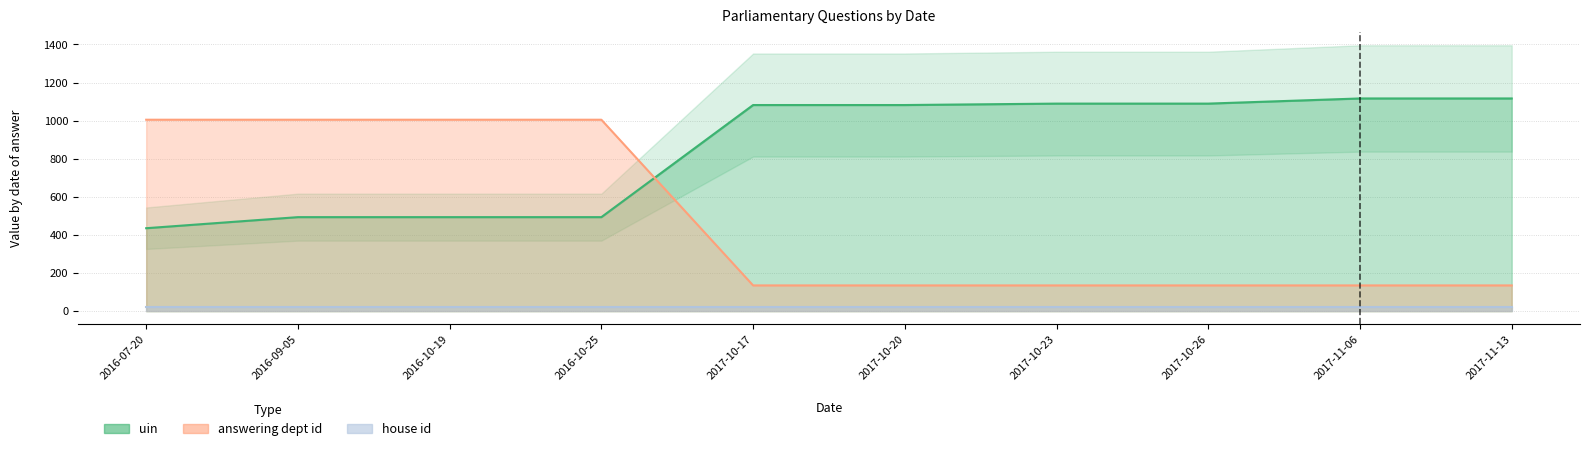

Where is uin nearest to the value 776?

2016-09-05